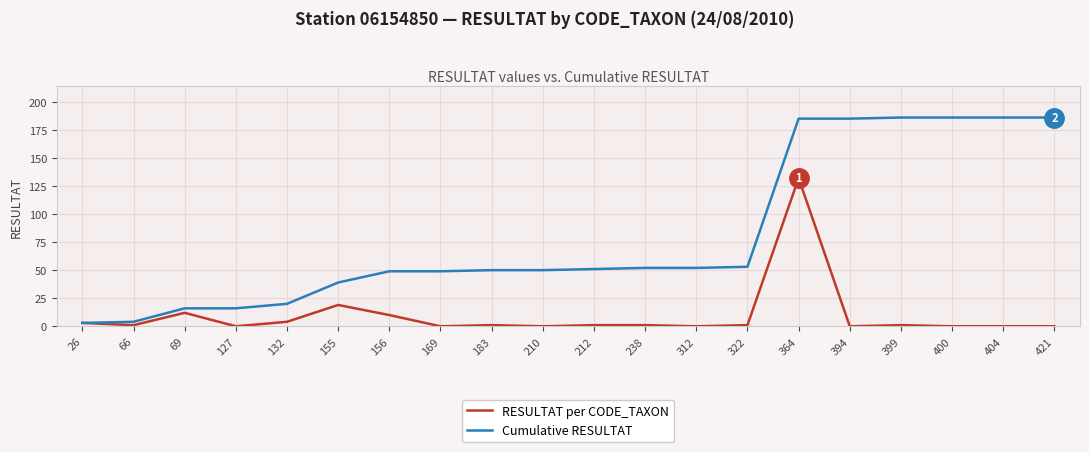

What is the difference between the maximum and second lowest values in the Cumulative RESULTAT series?

182